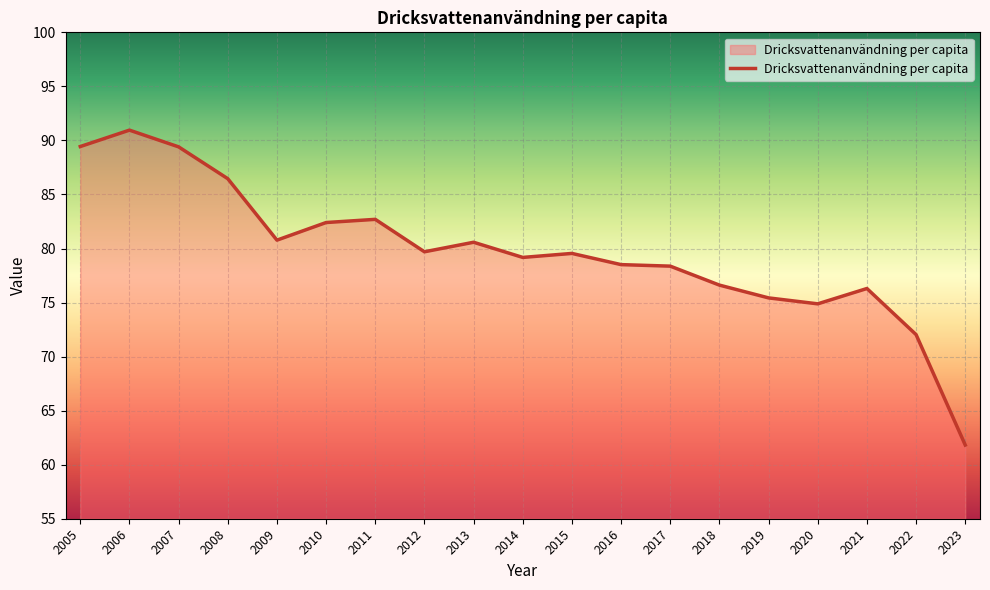

What is the difference between the maximum and second lowest values?

18.9